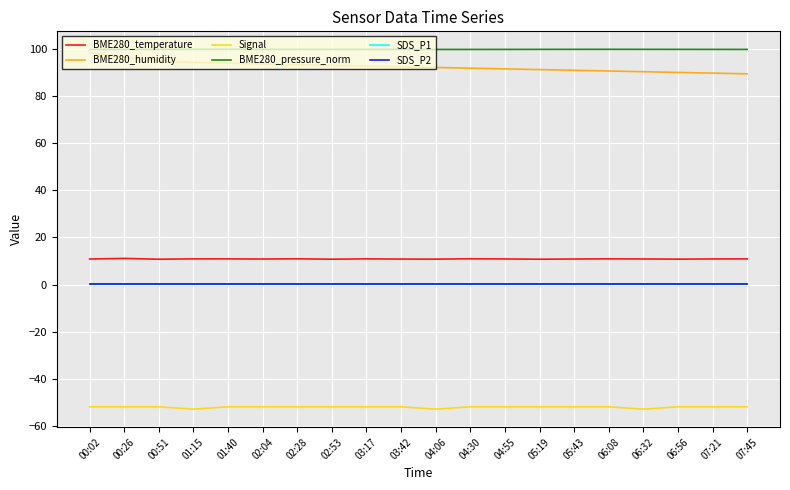

How many lines are shown in the chart?

6